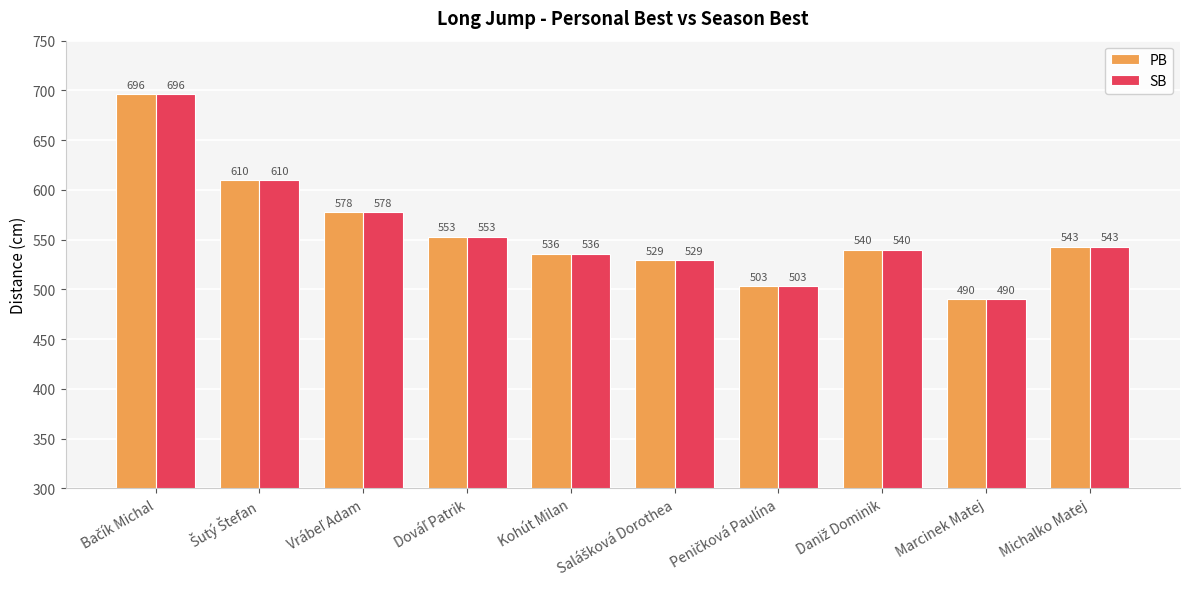

True or false: SB has a value of 536 at Kohút Milan.

True